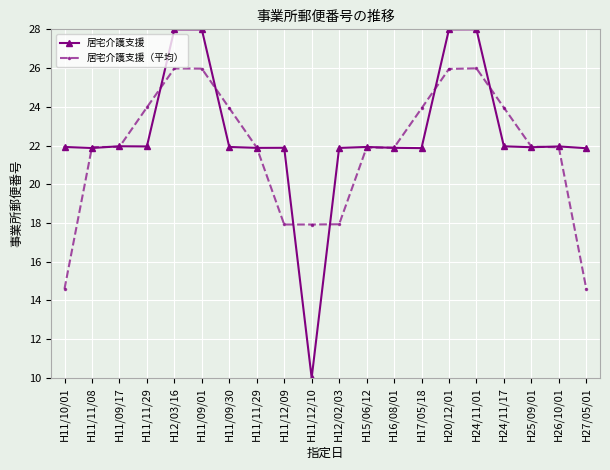

True or false: 居宅介護支援 and 居宅介護支援（平均） cross at least once.

True